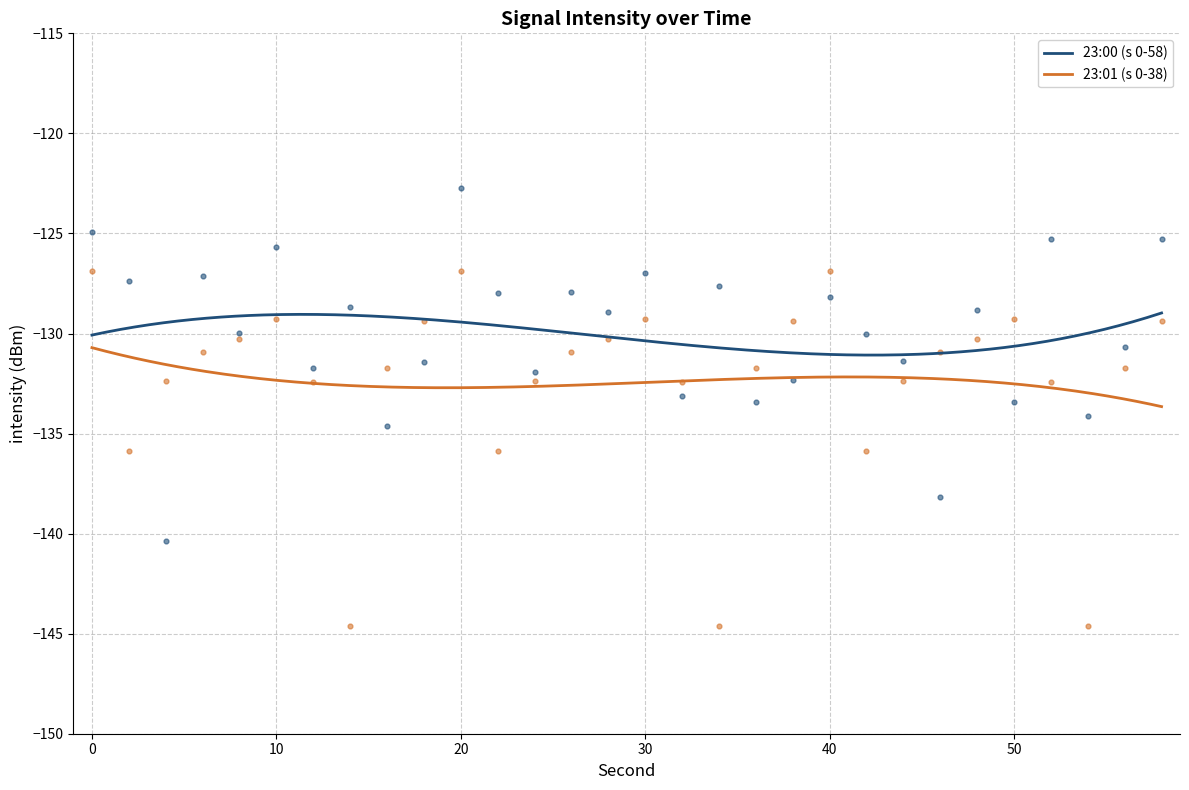

At how many categories does at least one series exceed -131?

22